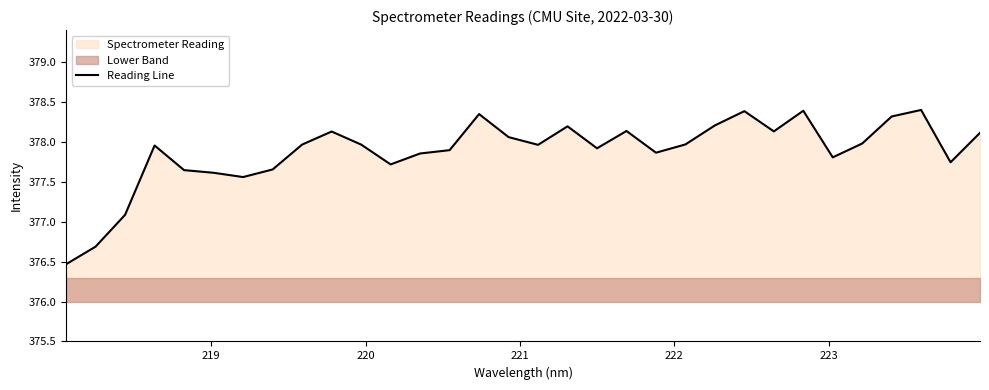

Reading right to left, transcribe all the data shown in this chart.

378.1	377.7	378.4	378.3	378.0	377.8	378.4	378.1	378.4	378.2	378.0	377.9	378.1	377.9	378.2	378.0	378.1	378.3	377.9	377.9	377.7	378.0	378.1	378.0	377.7	377.6	377.6	377.6	378.0	377.1	376.7	376.5